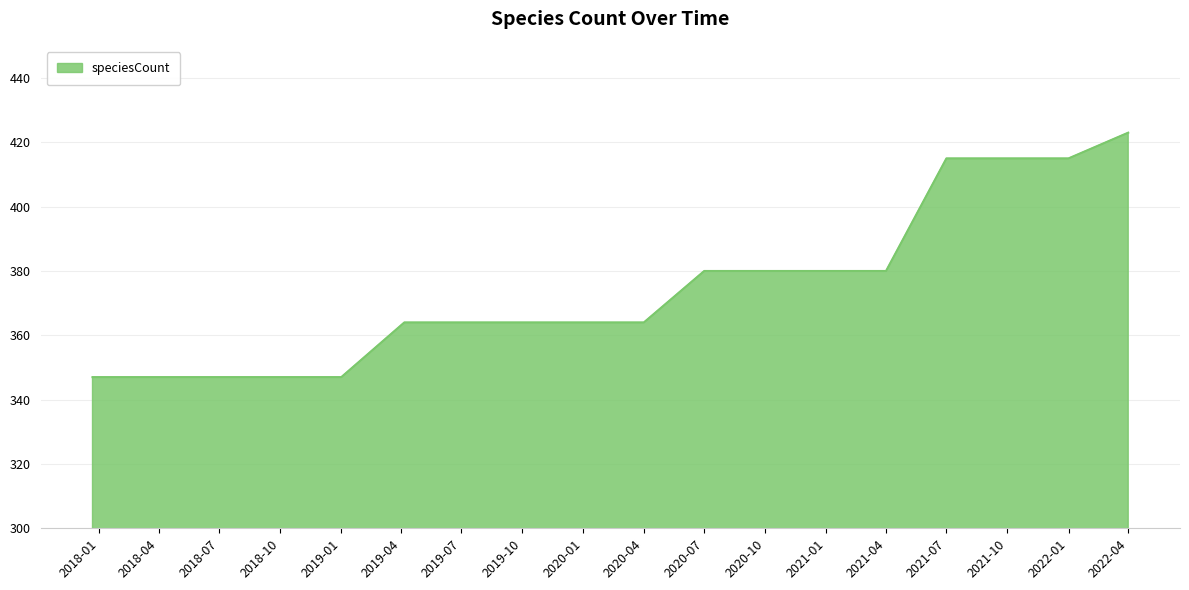

What is the difference between the maximum and minimum values?

76